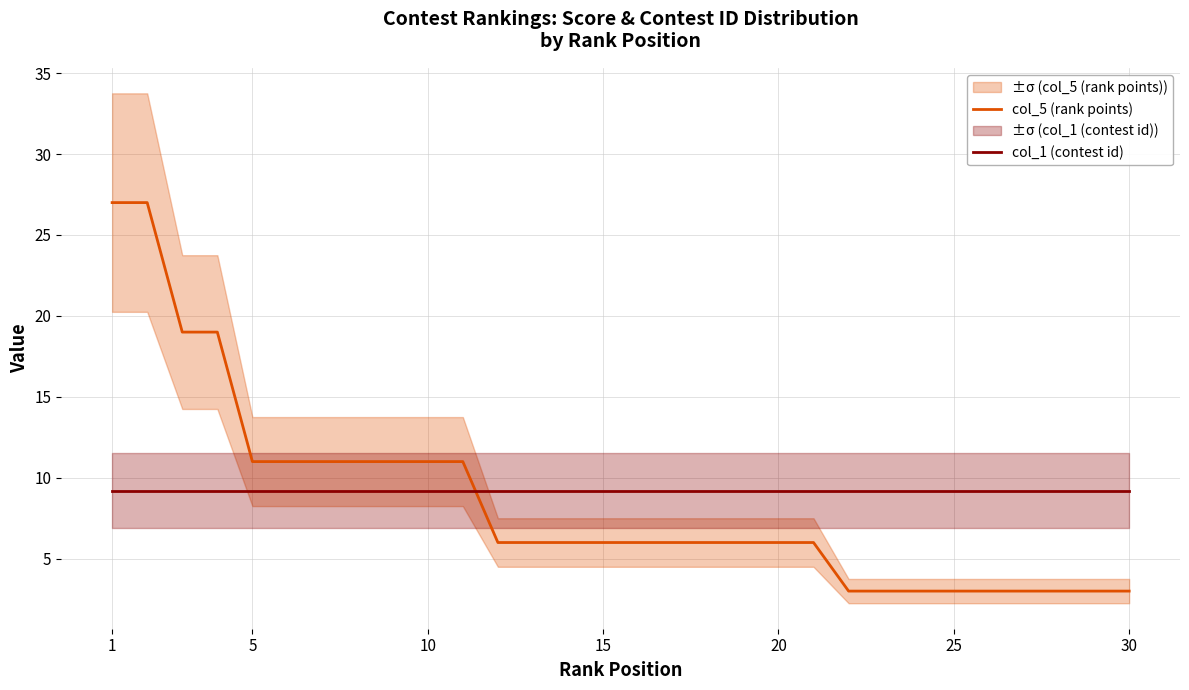

How many categories are shown in the chart?

30